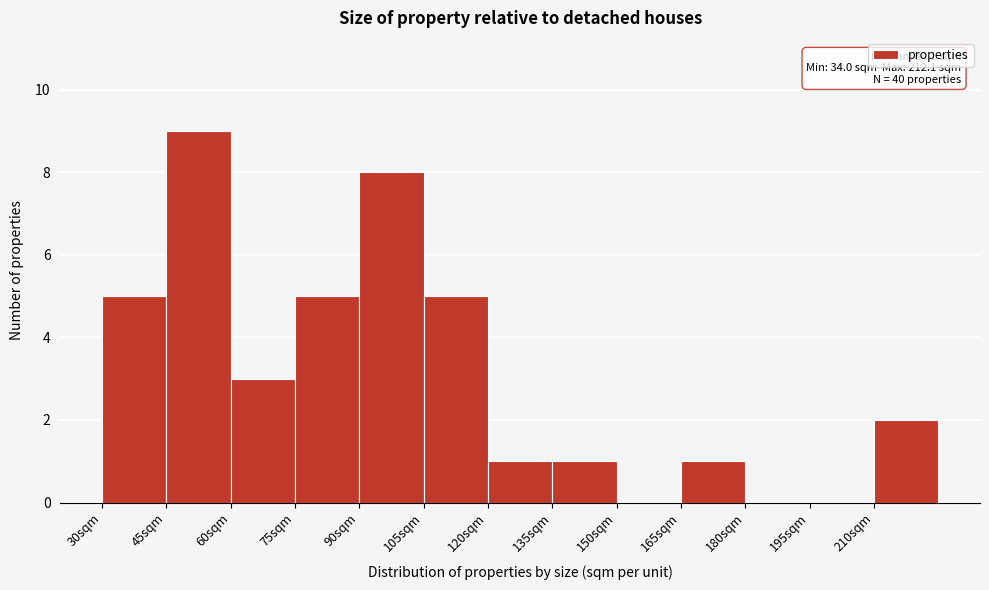

Which range on the x-axis has the tallest bar?

45 to 60